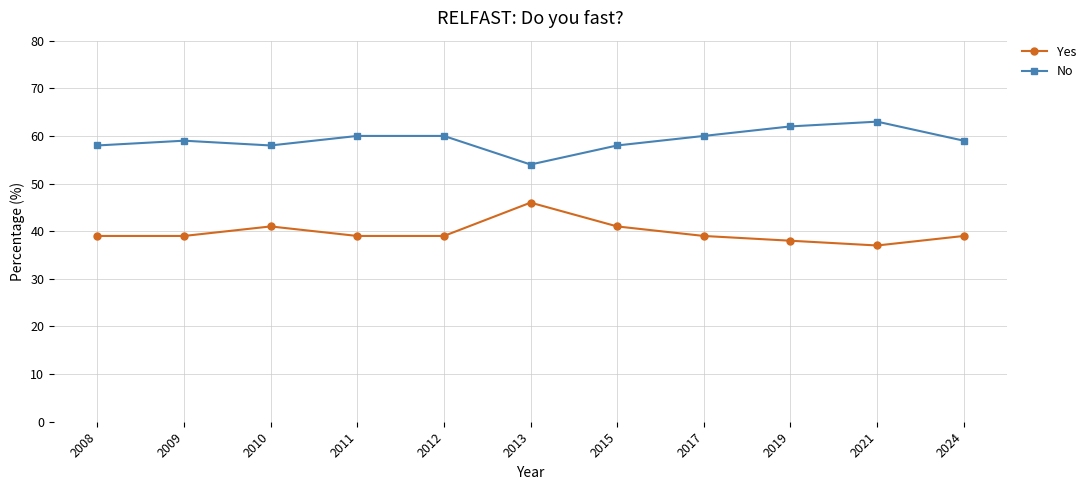

Which category has the lowest value across all series?

2021